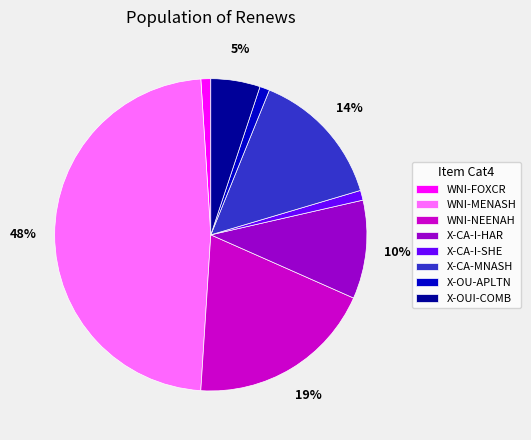

Is there any slice that represents more than half of the pie?

No